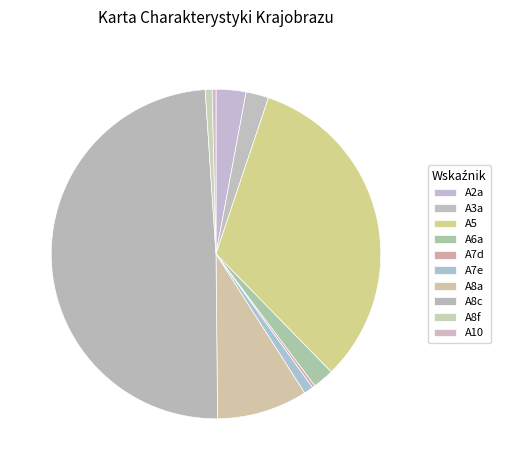

How much of the chart is everything except A8a?

91.1%